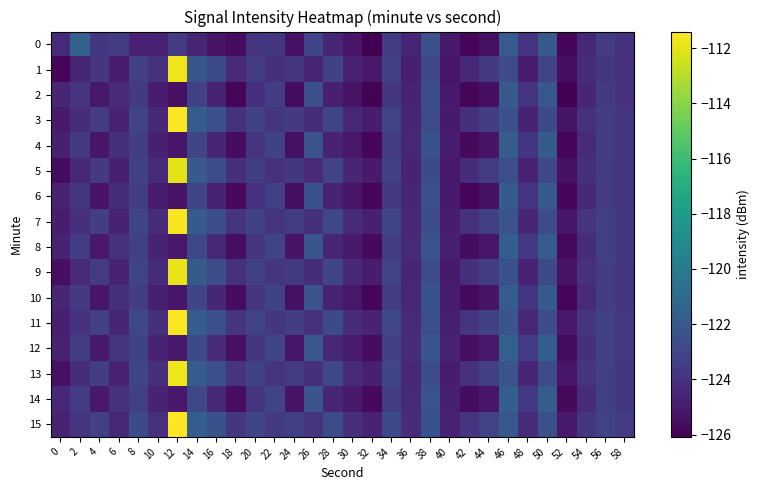

At which category is the sum across all series the highest?

12